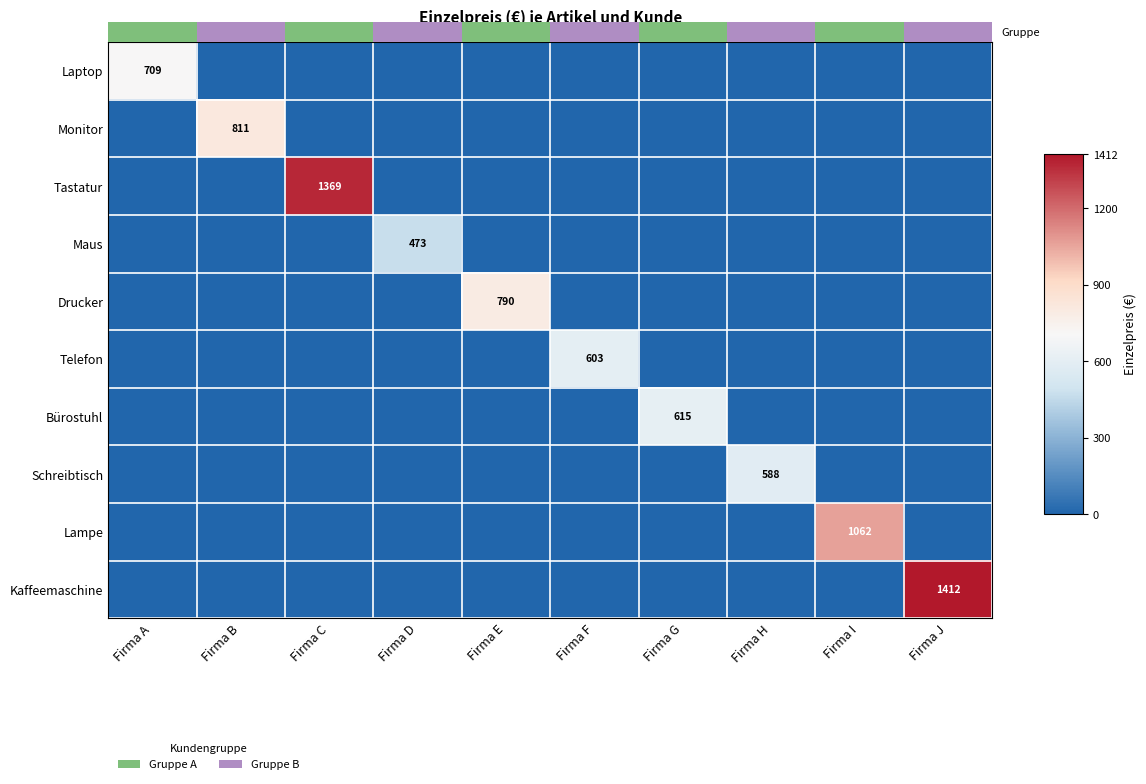

Is it true that Maus equals 473 at Firma D?

True